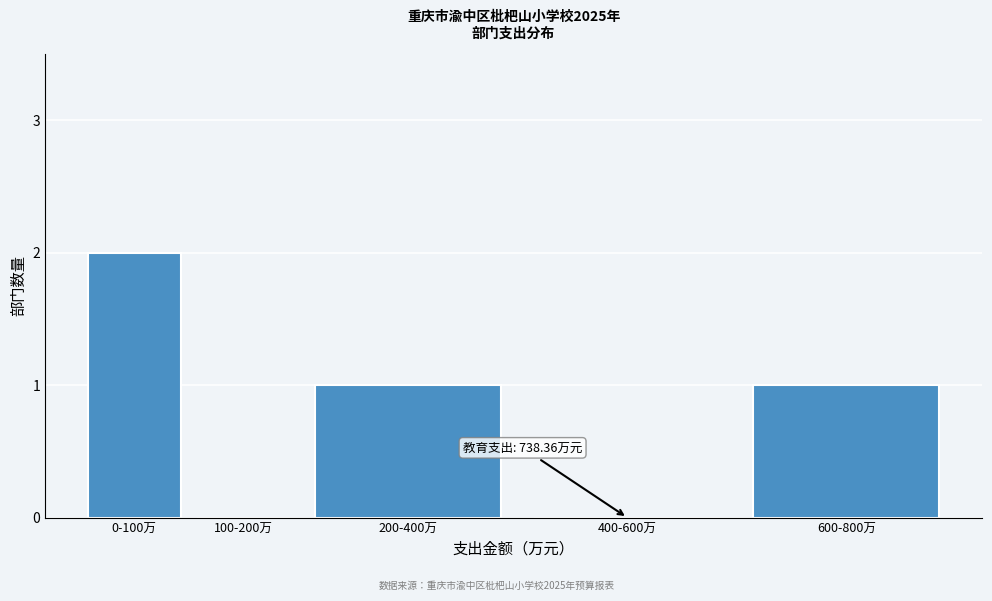

Reading left to right, extract all data points from this chart.

0-100万=2	100-200万=0	200-400万=1	400-600万=0	600-800万=1